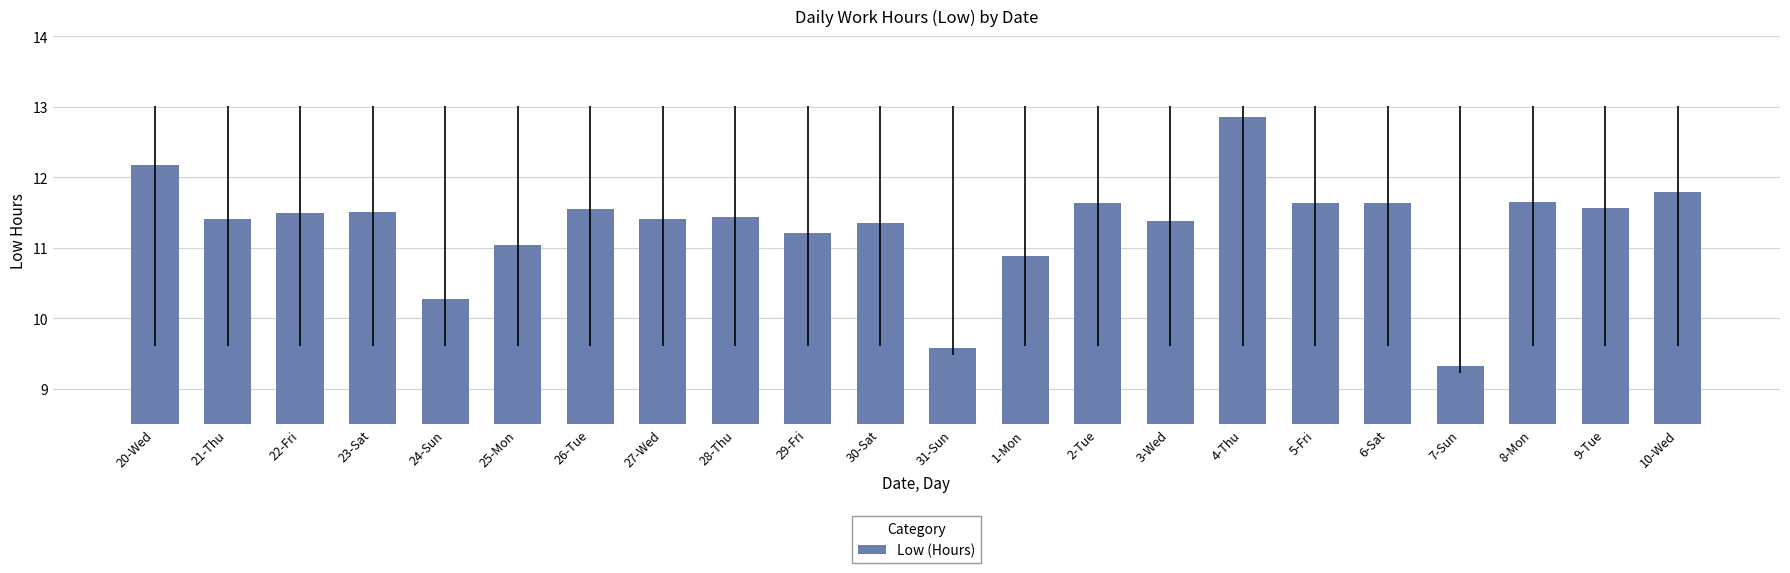

What position from the left is 25-Mon?

6